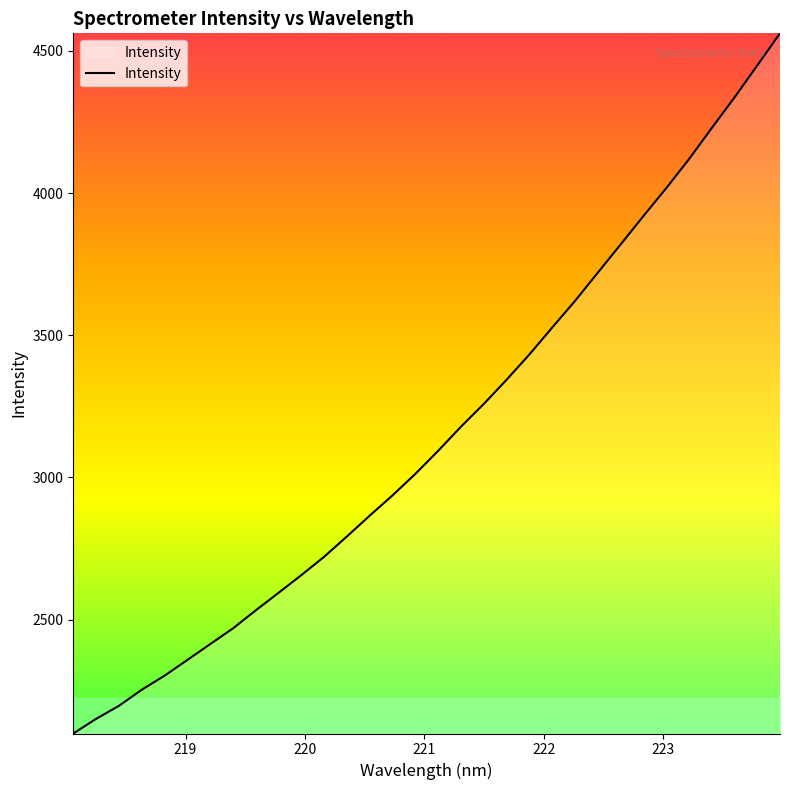

What is the greatest value displayed?

4561.6